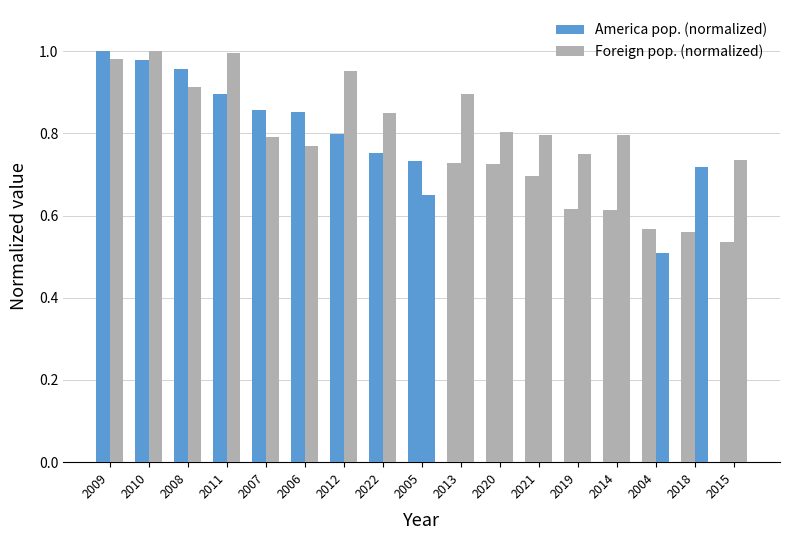

The Foreign pop. (normalized) series shows 0.9 at 2013. True or false?

True